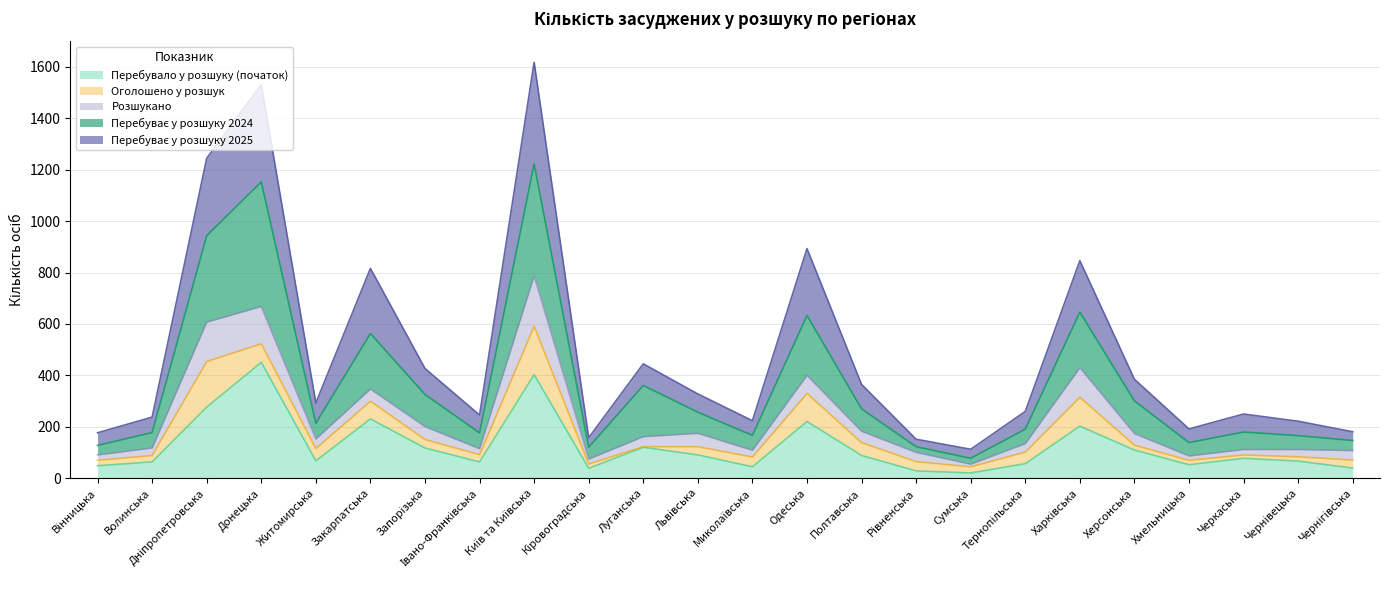

What is the highest value of the Перебувало у розшуку (початок) series?

451